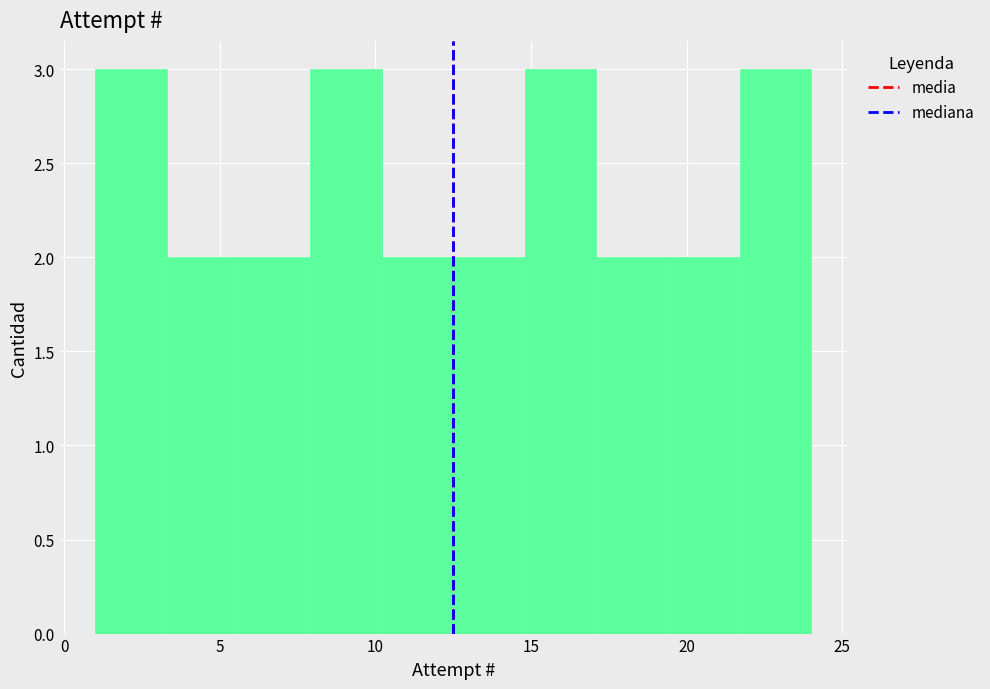

Reading left to right, transcribe this chart: for each bar, give the range it covers on the x-axis and its height. Neither the bar edges nor the heights are printed on the chart, so give them approximately, as read against the axes.

1.0 to 3.3: 3
3.3 to 5.6: 2
5.6 to 7.9: 2
7.9 to 10.2: 3
10.2 to 12.5: 2
12.5 to 14.8: 2
14.8 to 17.1: 3
17.1 to 19.4: 2
19.4 to 21.7: 2
21.7 to 24.0: 3